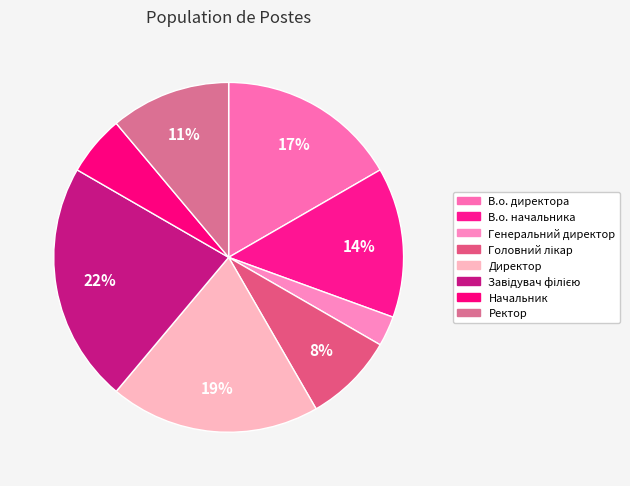

How many slices are in this pie chart?

8